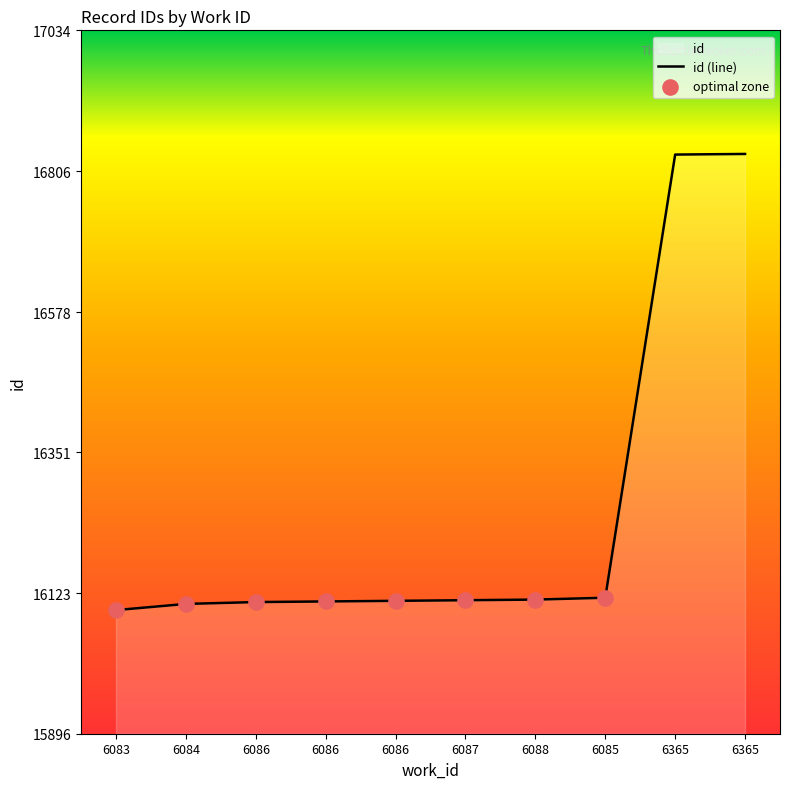

Between 6088 and 6086, which is larger?

6088